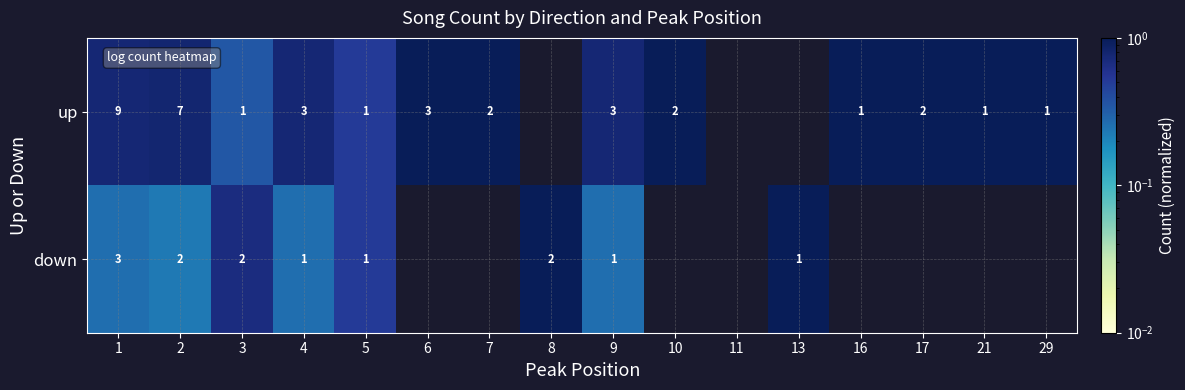

How many series are shown in this chart?

2